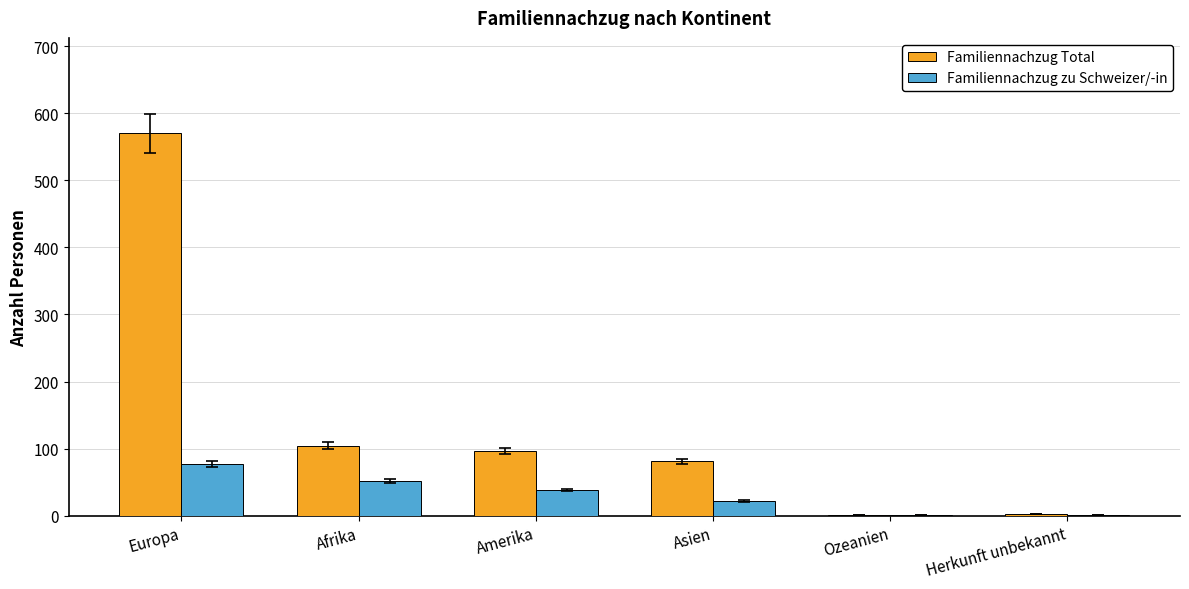

Does the chart contain stacked bars?

No